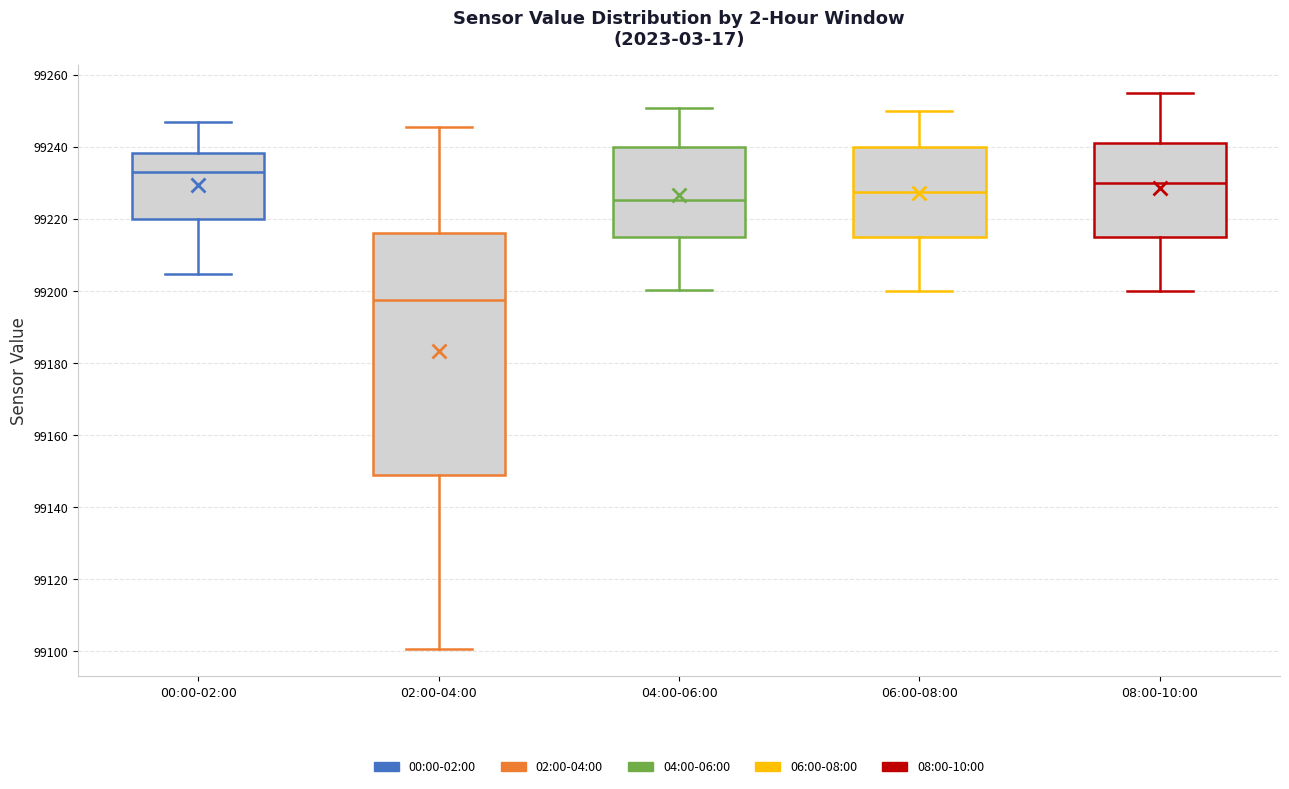

Which box has the lowest median line?

02:00-04:00